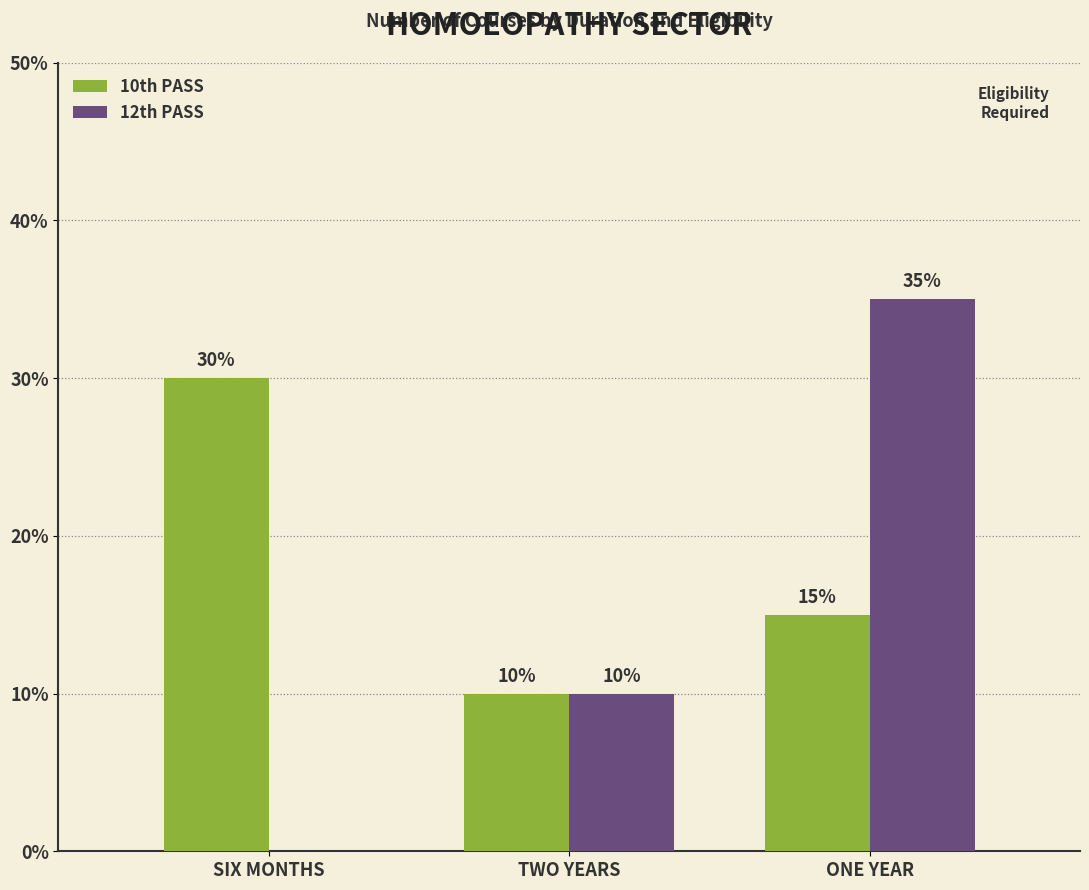

Are the bars grouped side by side (vs. stacked)?

Yes